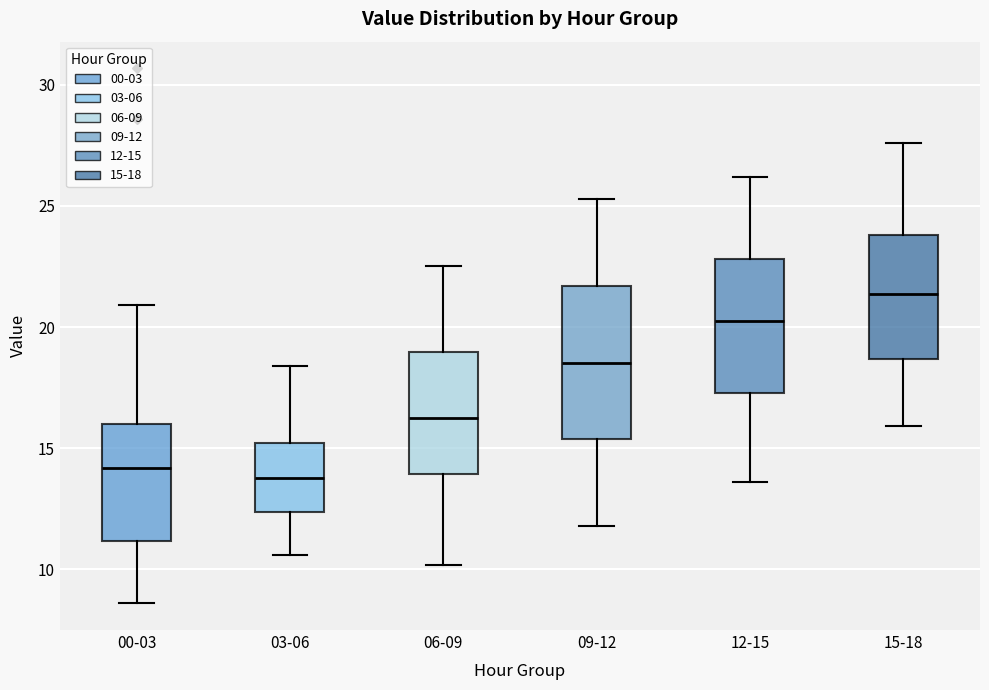

Reading left to right, read every box against the y-axis: the position of its median line, the range the box covers, and the ends of its whiskers. The values are not printed on the chart, so give them approximately, as read against the axis.

00-03: median 14.0, box 11.0 to 16.0, whiskers 8.5 to 21.0
03-06: median 14.0, box 12.5 to 15.0, whiskers 10.5 to 18.5
06-09: median 16.5, box 14.0 to 19.0, whiskers 10.0 to 22.5
09-12: median 18.5, box 15.5 to 21.5, whiskers 12.0 to 25.5
12-15: median 20.5, box 17.5 to 23.0, whiskers 13.5 to 26.0
15-18: median 21.5, box 18.5 to 24.0, whiskers 16.0 to 27.5